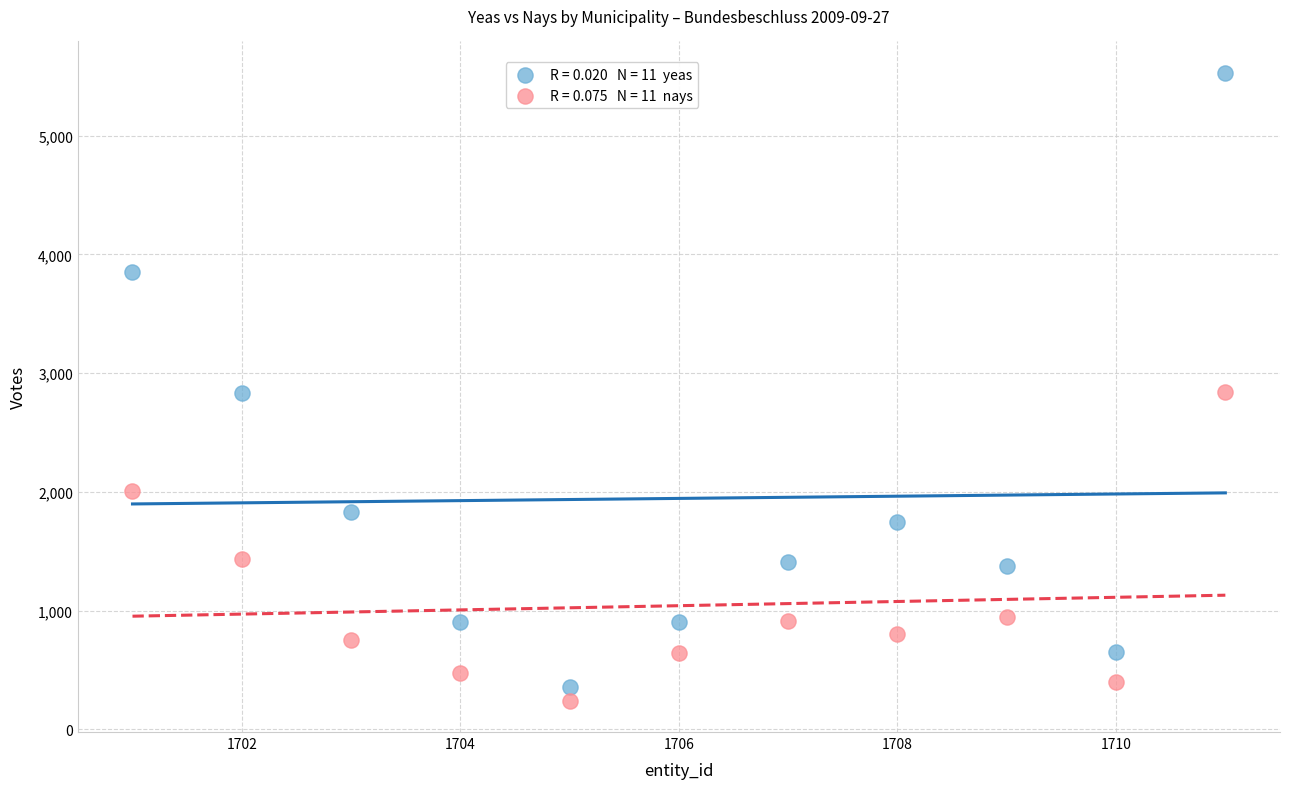

Across all data points, what is the range of Y values (max minus min)?

5288